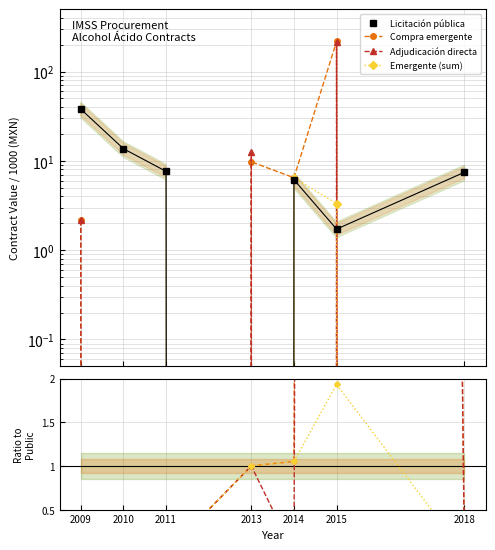

How many data points does each series have?

7